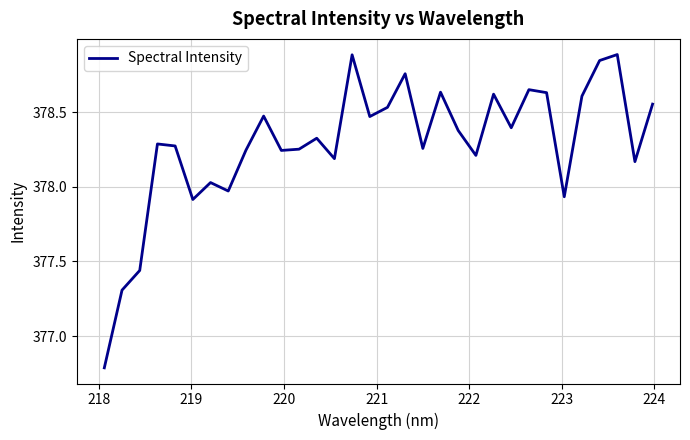

What is the difference between the maximum and minimum values?

2.1